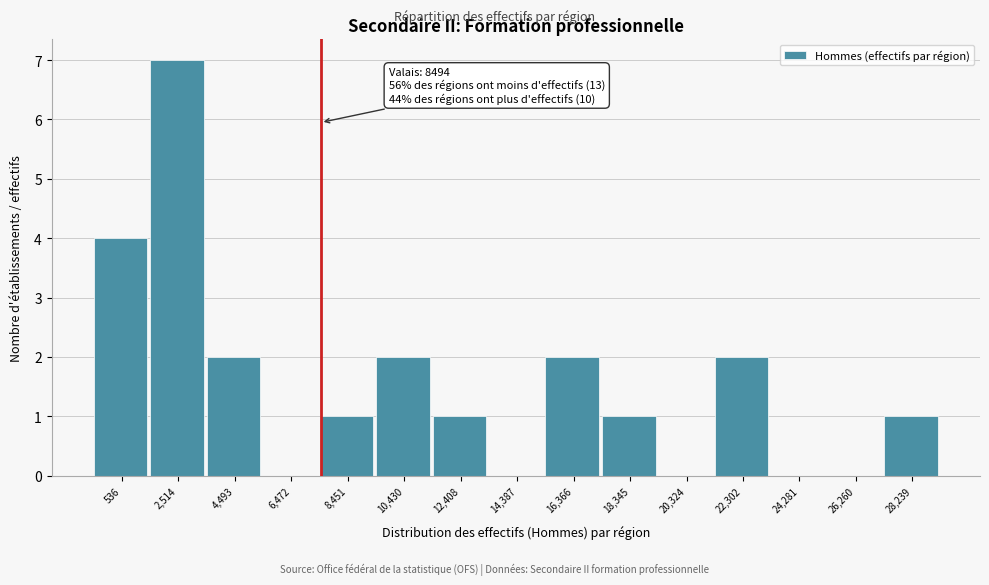

Reading left to right, what are all the values shown in this chart?

536=4	2,514=7	4,493=2	6,472=0	8,451=1	10,430=2	12,408=1	14,387=0	16,366=2	18,345=1	20,324=0	22,302=2	24,281=0	26,260=0	28,239=1